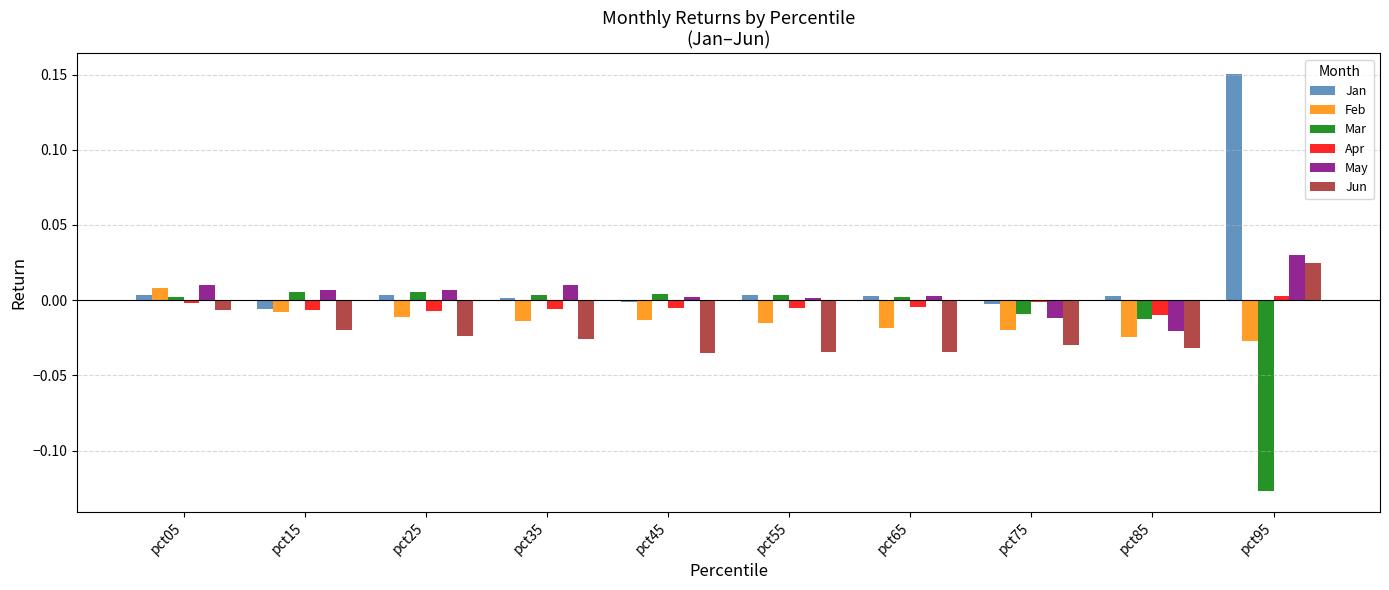

Is the value of Mar at pct75 greater than the value of Jan at pct35?

No